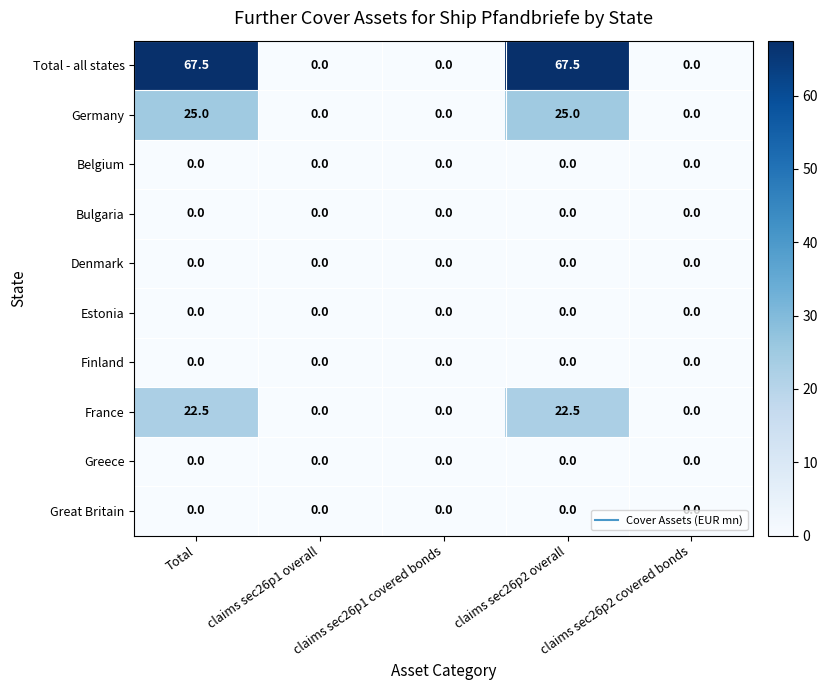

What is the highest value of the France series?

22.5